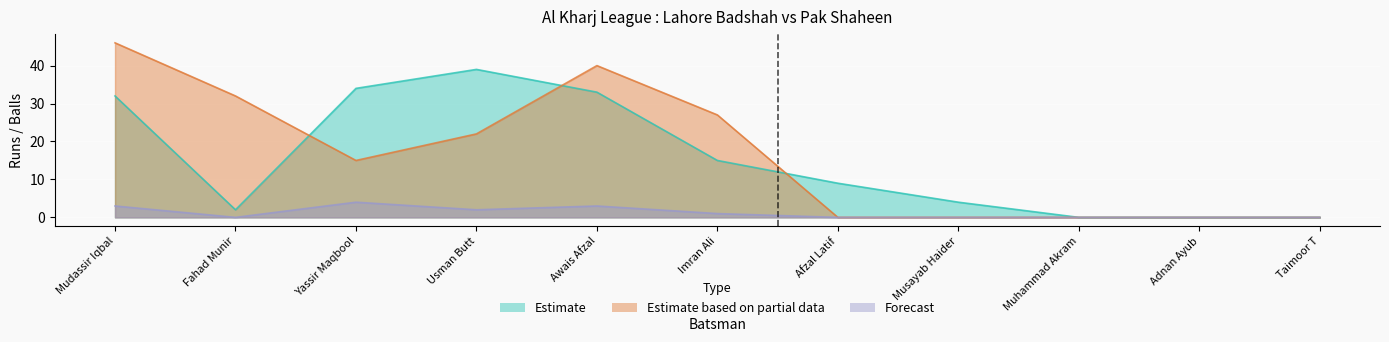

What is the total value across all series at Imran Ali?

43